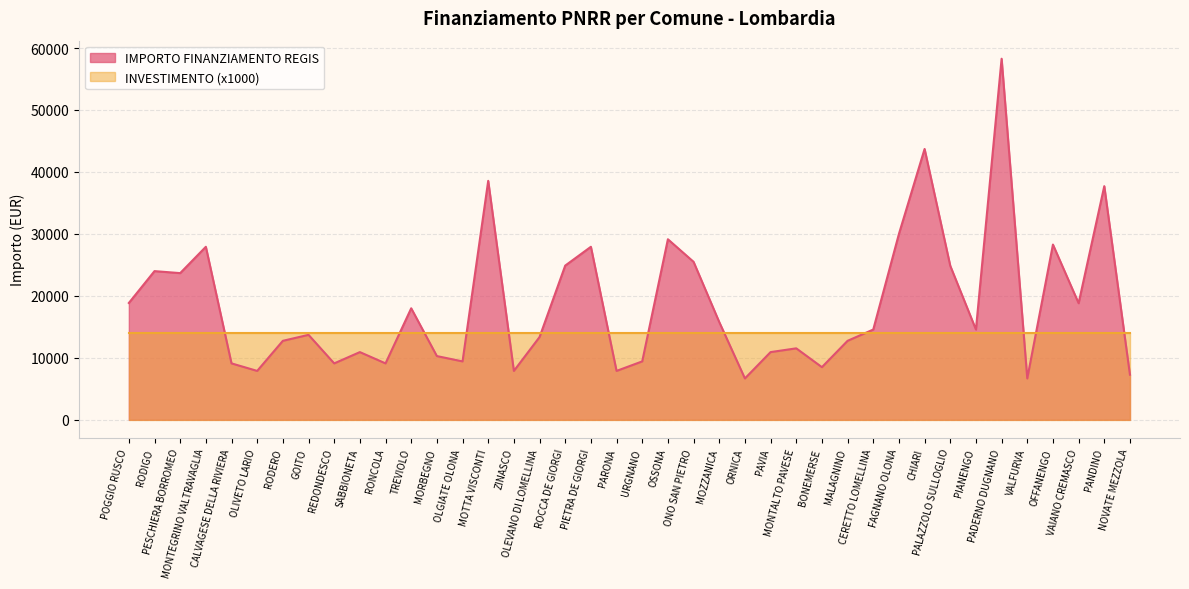

How many lines are shown in the chart?

2